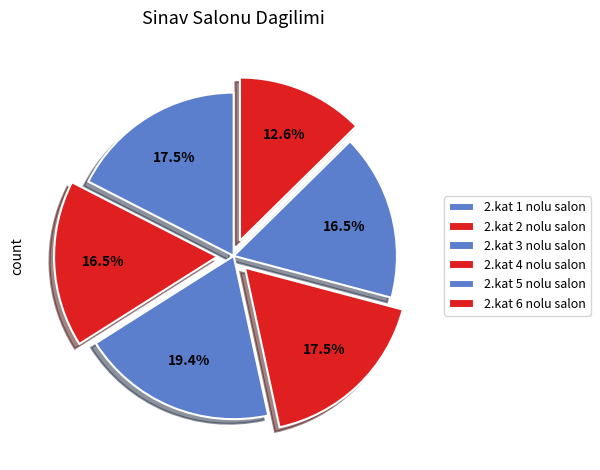

How many slices are in this pie chart?

6